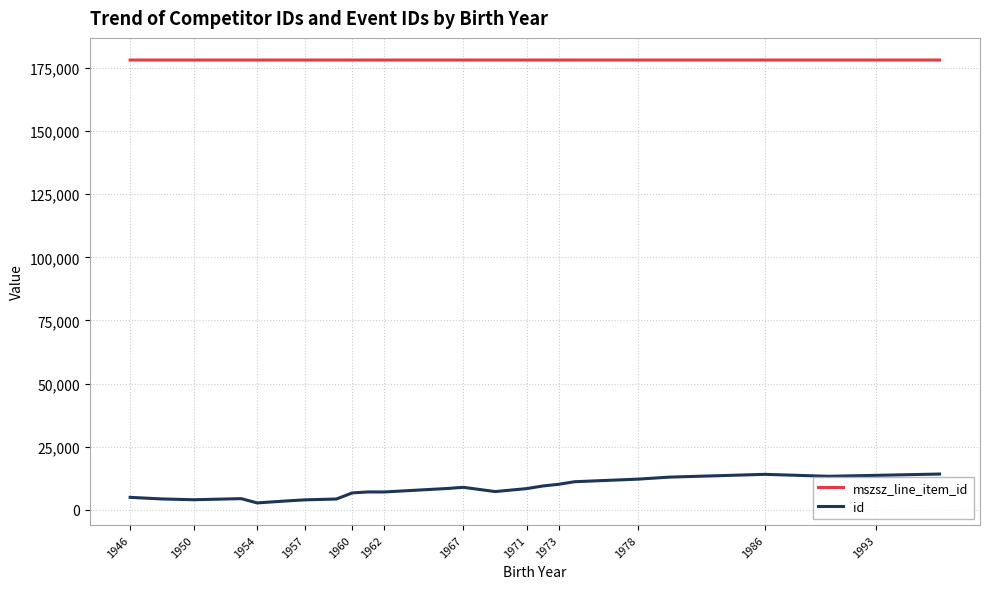

Which series has the largest total across all categories?

mszsz_line_item_id